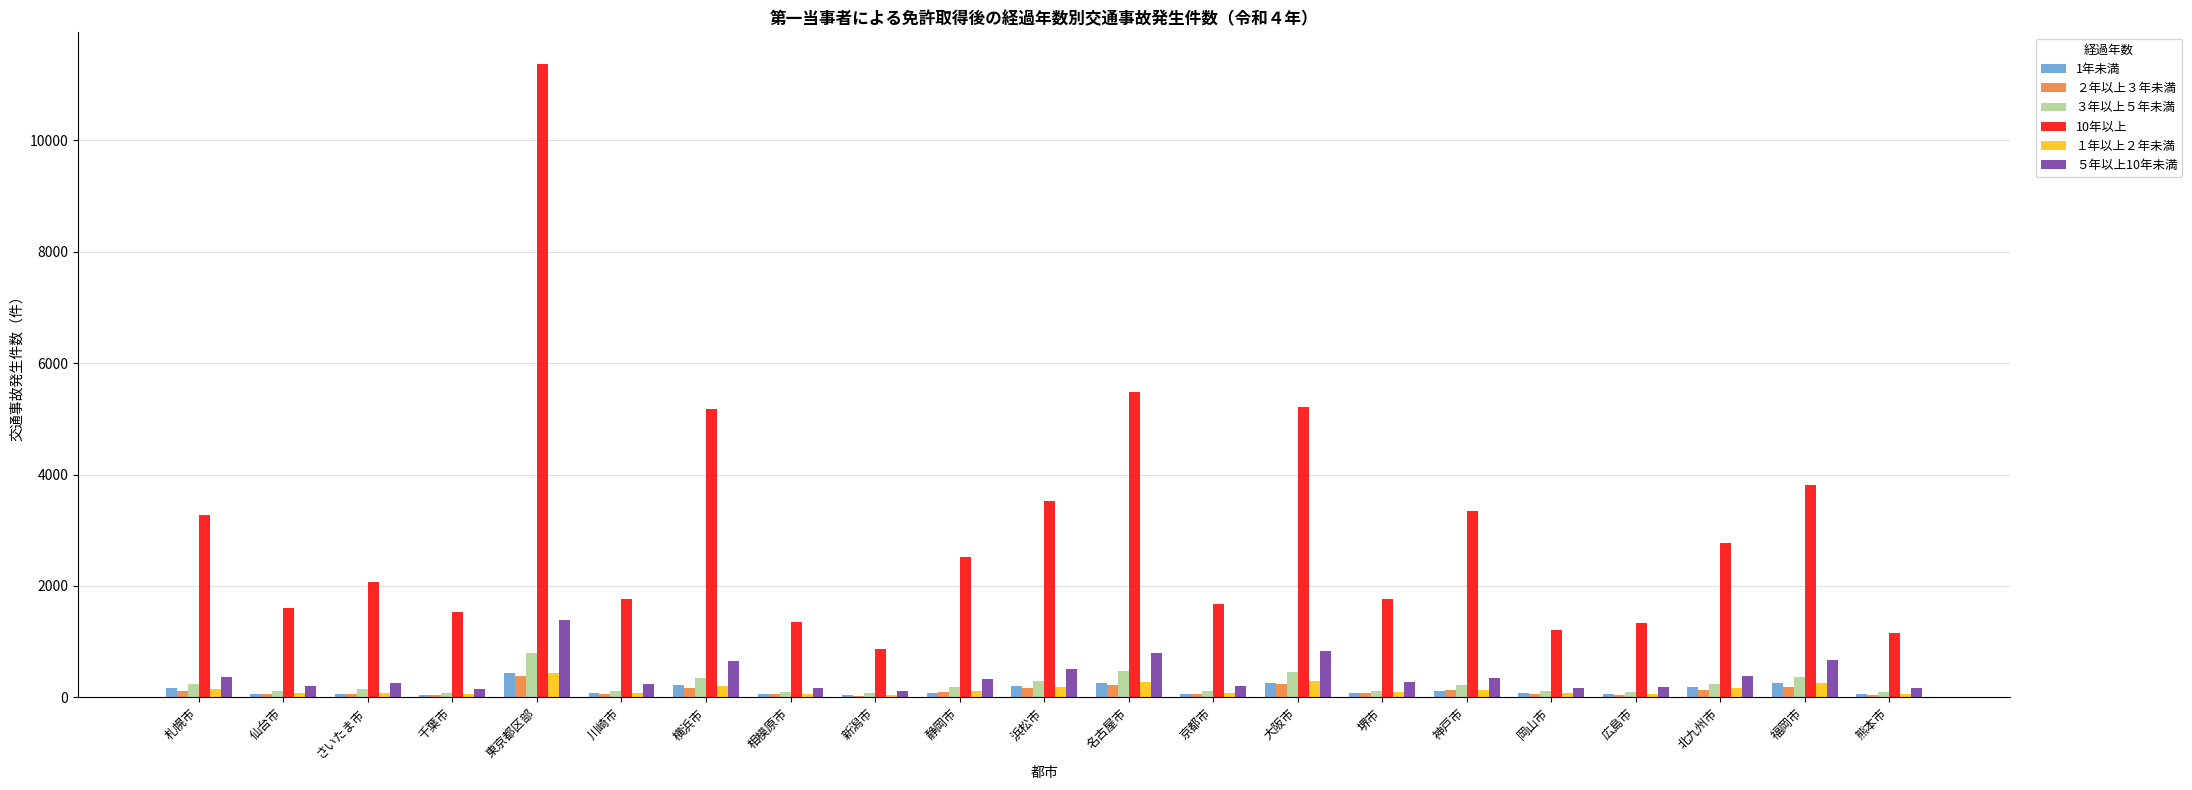

What is the greatest value displayed?

11370